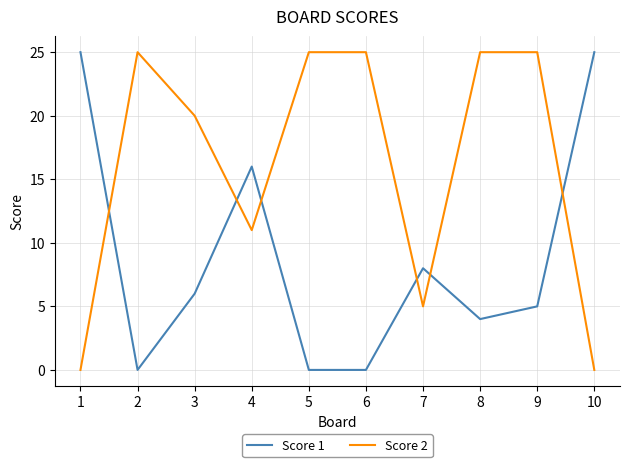

At 9, list the series in order from smallest to largest.

Score 1, Score 2